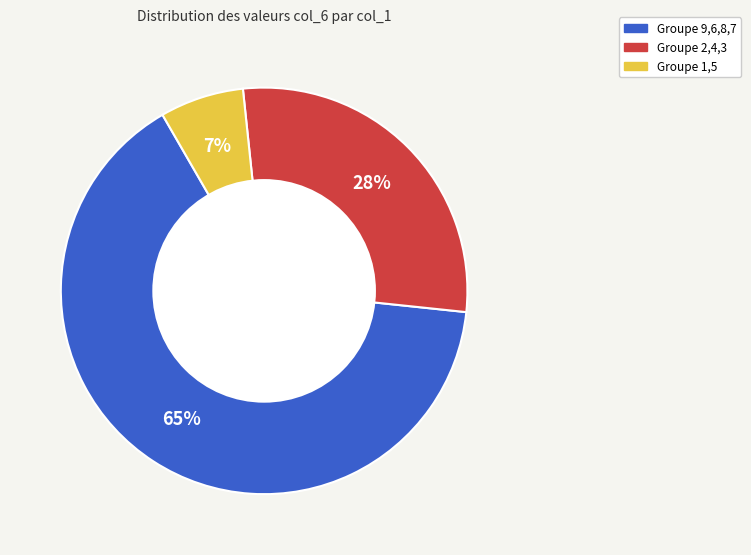

To the nearest percent, what is the average slice percentage?

33%